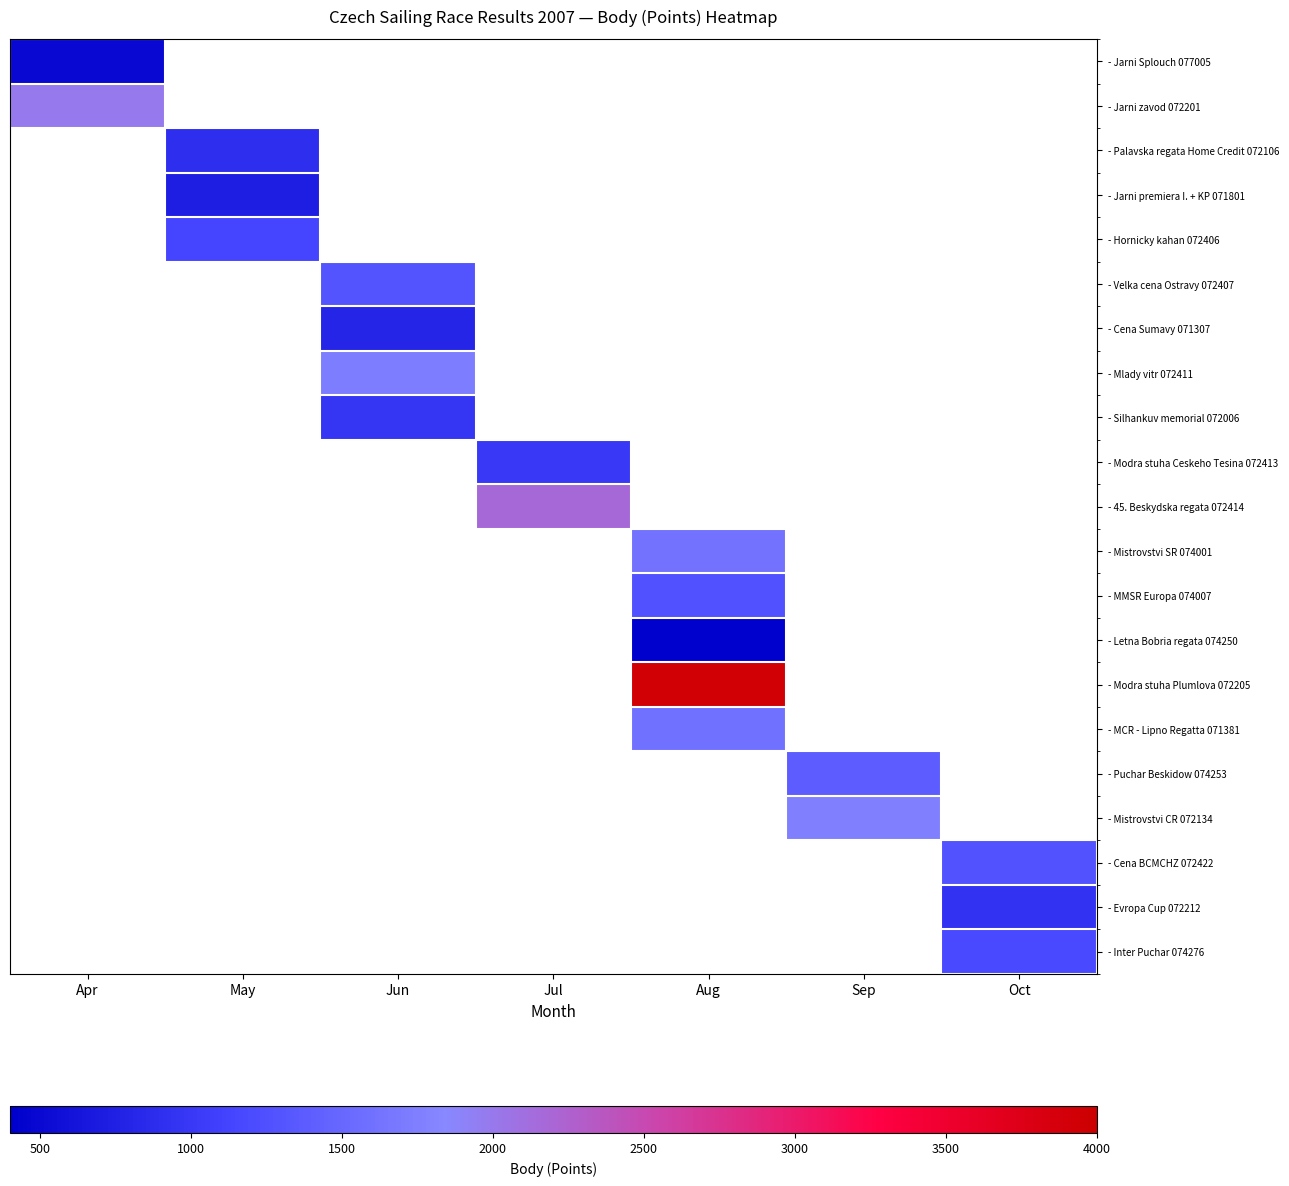

What is the smallest value displayed?

427.0